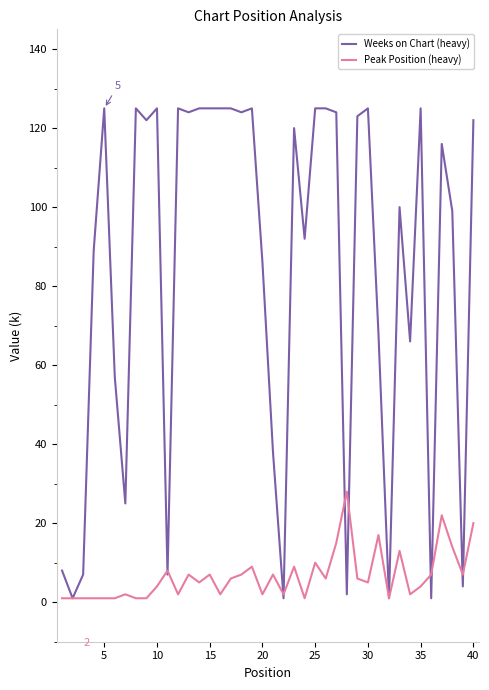

True or false: Weeks on Chart (heavy) and Peak Position (heavy) intersect in this chart.

True